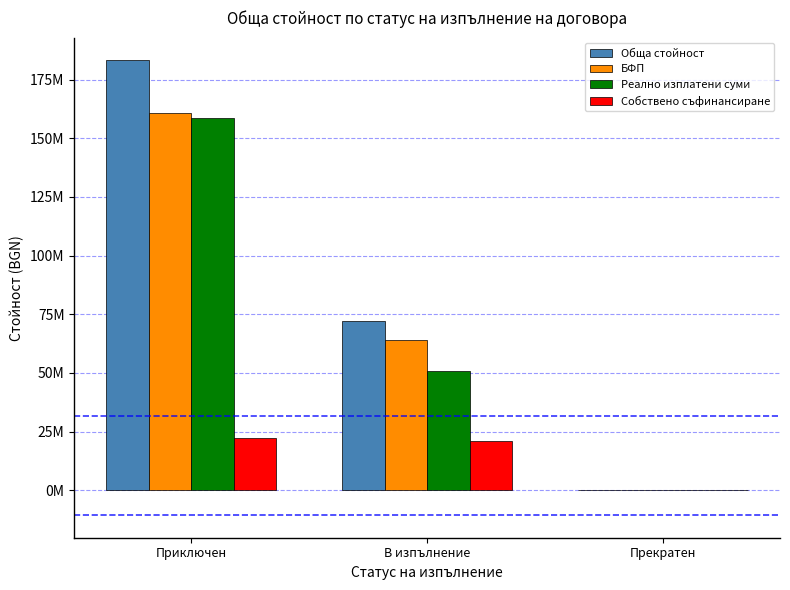

Reading right to left, transcribe all the data shown in this chart.

Обща стойност: Прекратен=0.0	В изпълнение=72237897.8	Приключен=183178863.4
БФП: Прекратен=0.0	В изпълнение=63843448.4	Приключен=160932484.7
Реално изплатени суми: Прекратен=0.0	В изпълнение=50881447.9	Приключен=158773252.7
Собствено съфинансиране: Прекратен=0.0	В изпълнение=21094312.4	Приключен=22246378.6